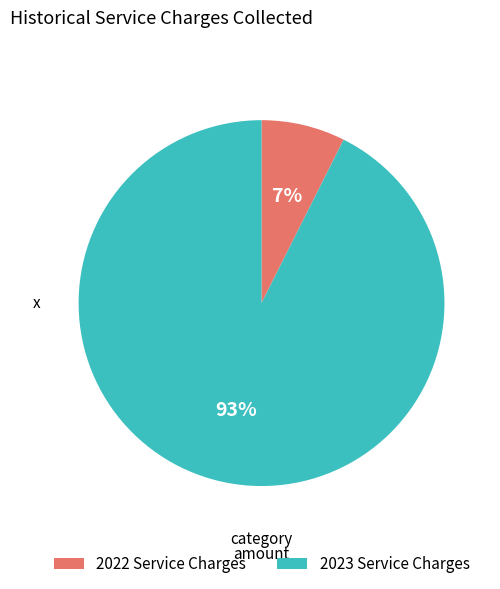

What percentage is the 2023 Service Charges slice, to the nearest percent?

93%